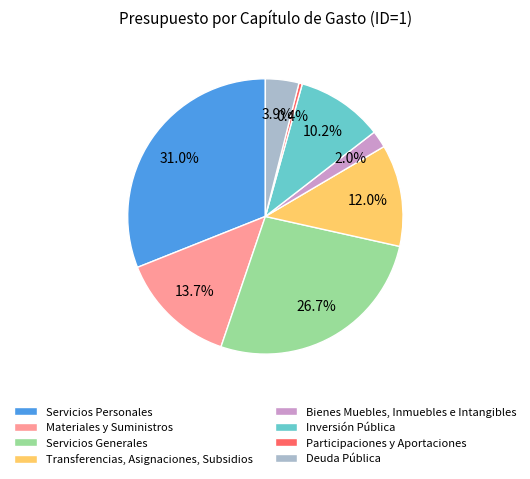

What is the smallest slice in the pie chart?

Participaciones y Aportaciones